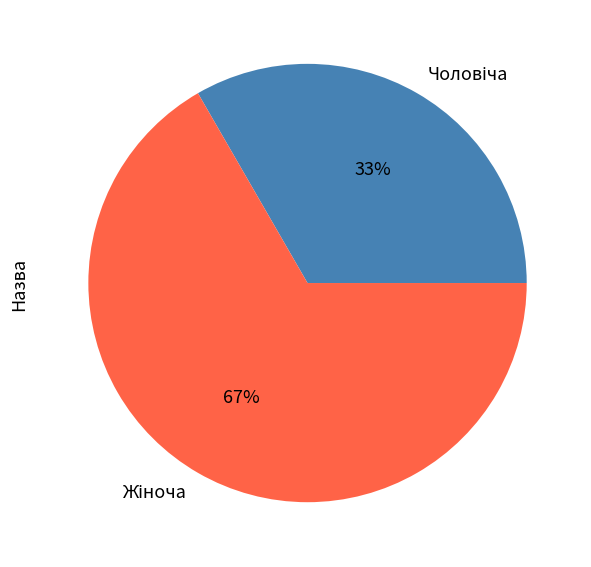

How many slices are in this pie chart?

2